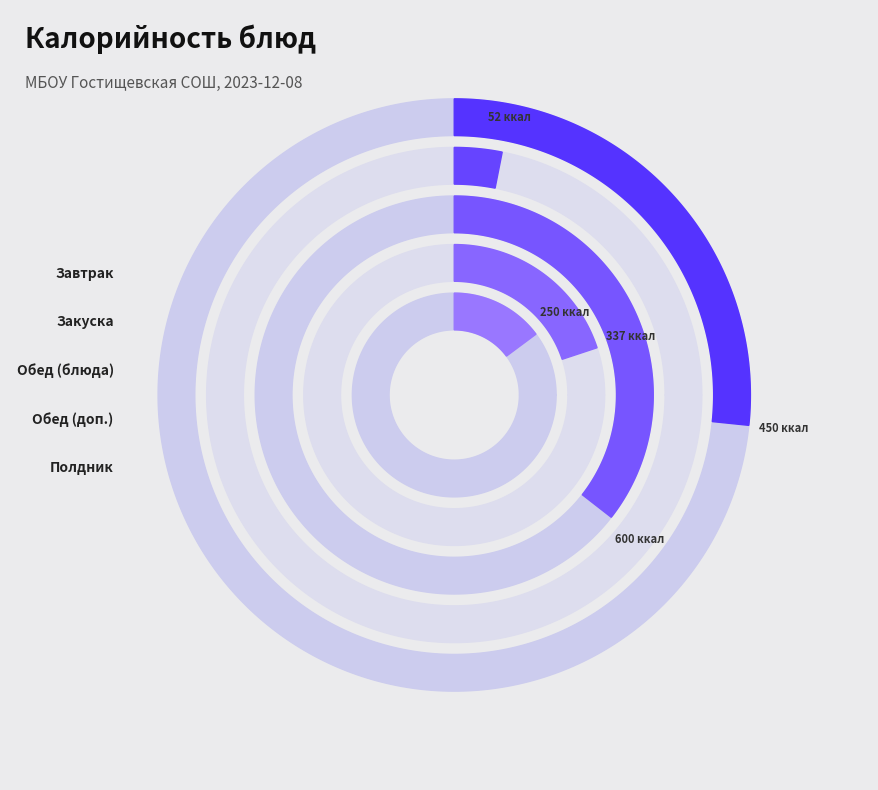

Does any single category account for the majority?

No